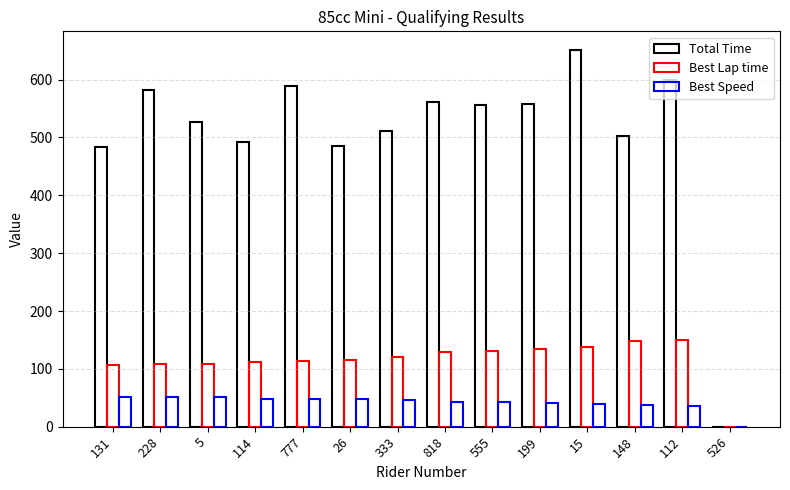

Which series has the widest spread of values?

Total Time